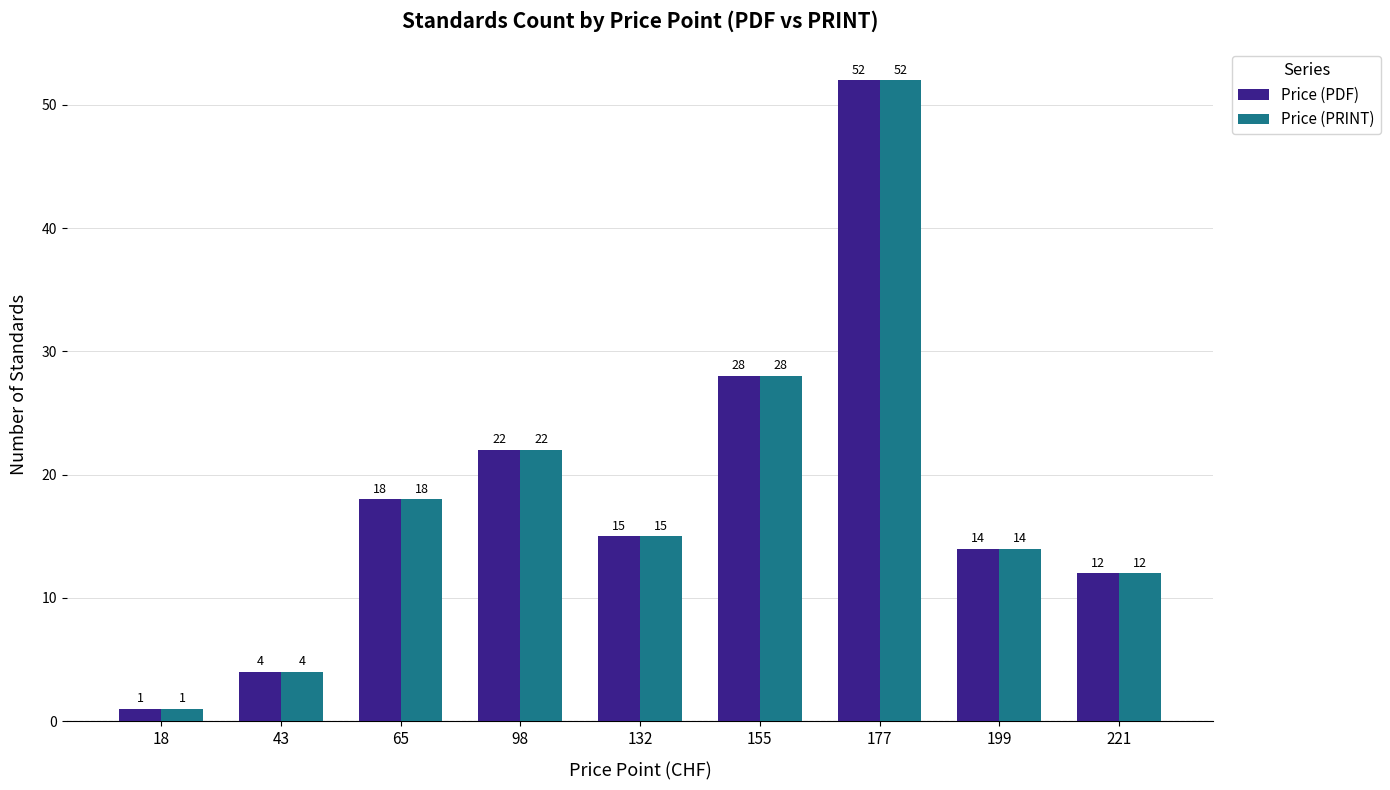

What is the average value of the Price (PDF) series?

18